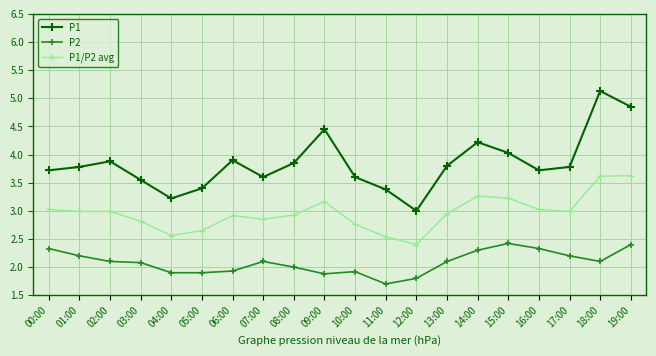

Rank the series at 17:00 from lowest to highest value.

P2, P1/P2 avg, P1